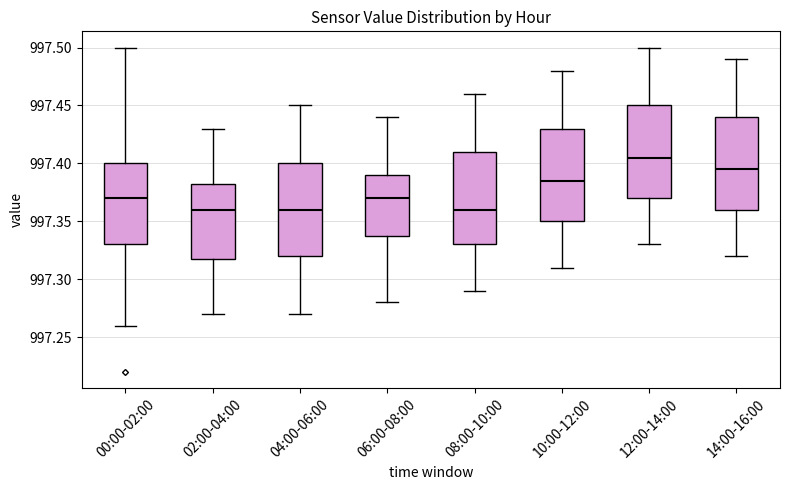

Where does the lower whisker of the box for 12:00-14:00 end on the y-axis? The values are not printed on the chart, so give them approximately, as read against the axis.

997.330